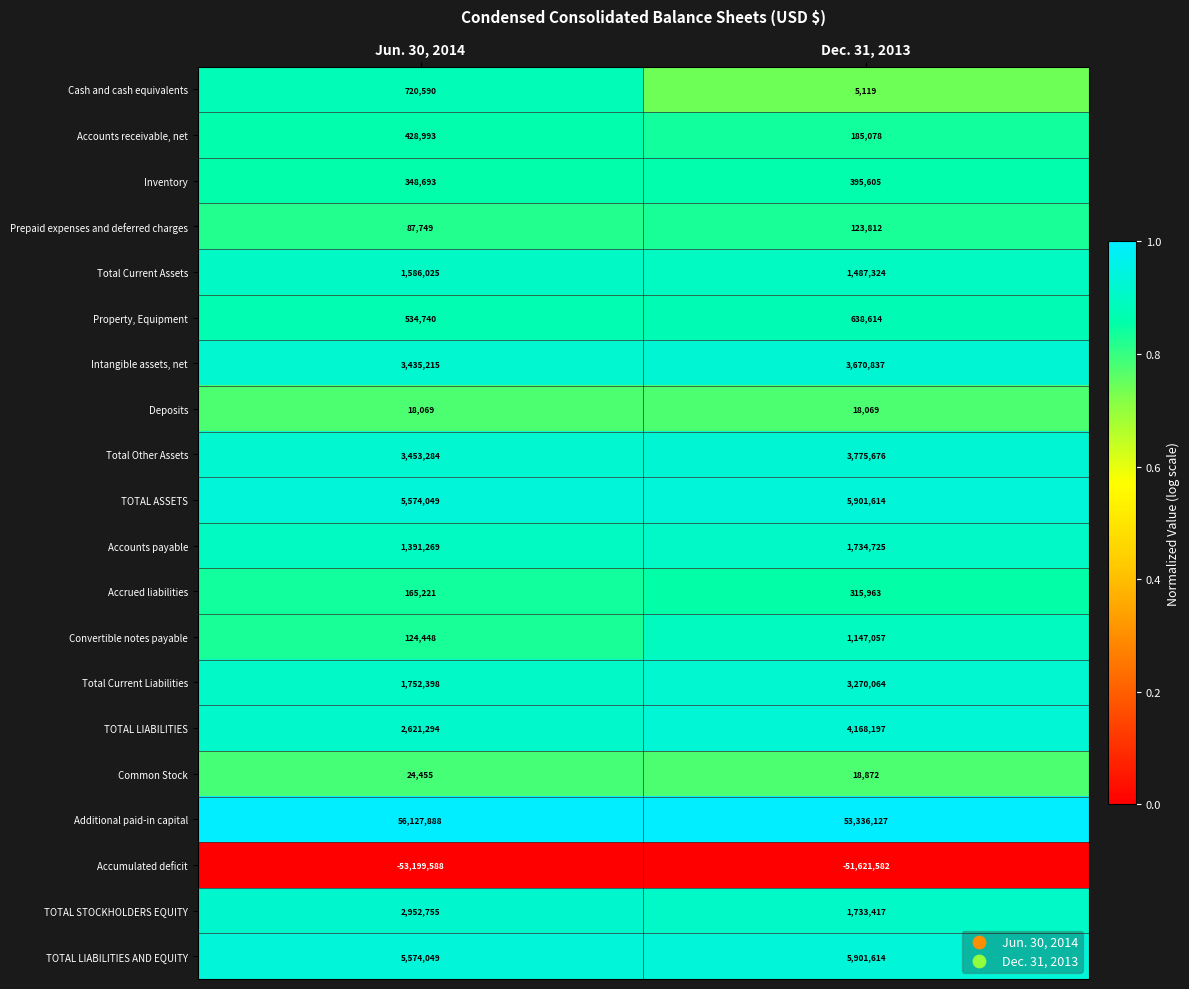

At which category does the chart reach its minimum across all series?

Jun. 30, 2014